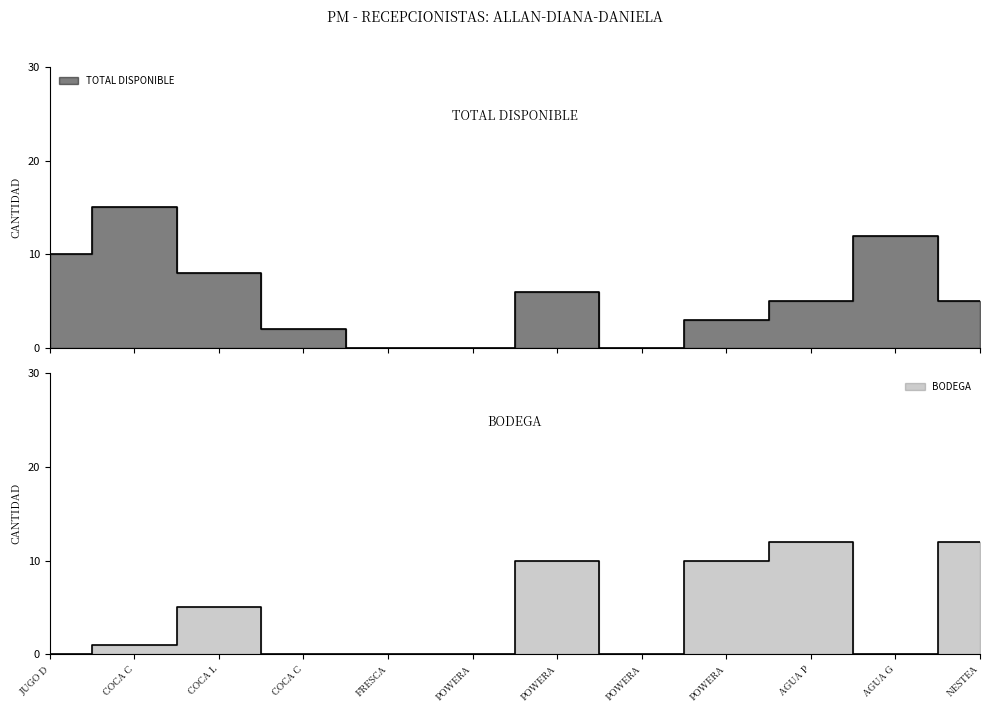

At which label does TOTAL DISPONIBLE reach its peak?

COCA C